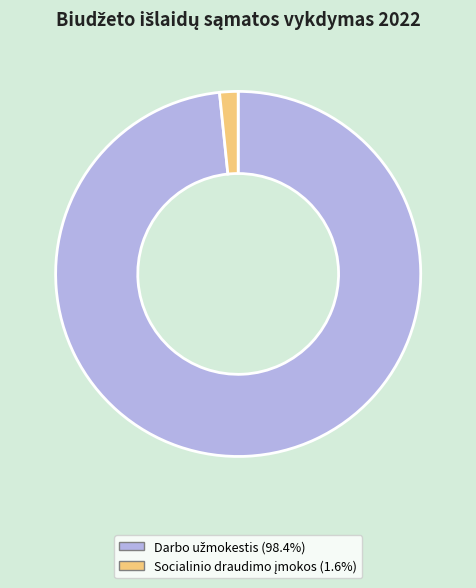

Does any single category account for the majority?

Yes